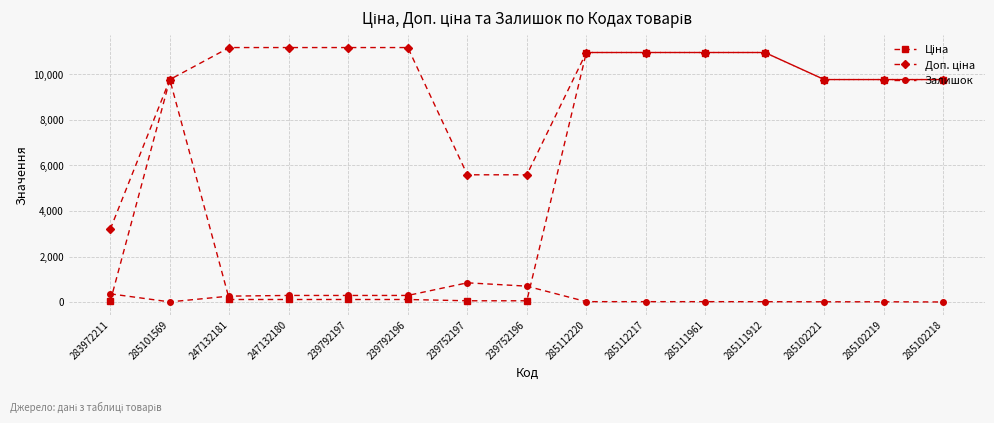

At which category does Залишок reach its first local valley?

285101569